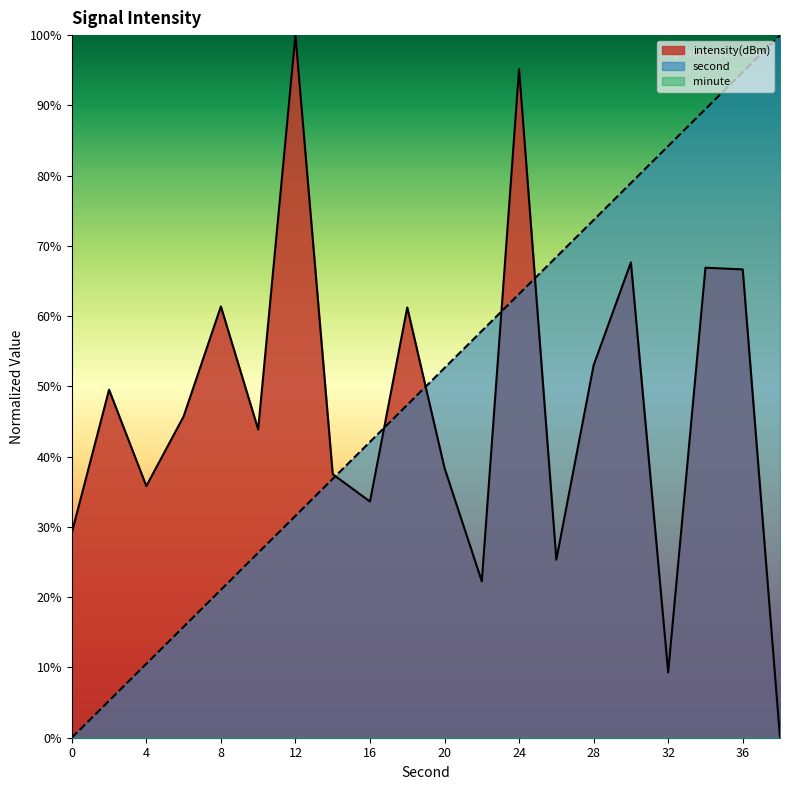

At which label is second closest to 49?

18